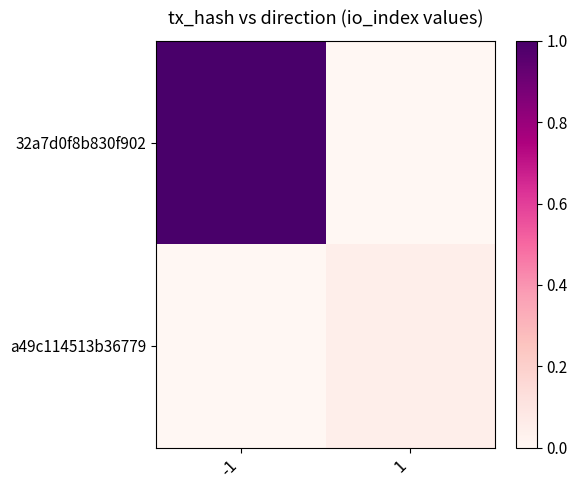

Reading left to right, list all the values displayed in this chart.

32a7d0f8b830f902: -1=1.0	1=0.0
a49c114513b36779: -1=0.0	1=0.0